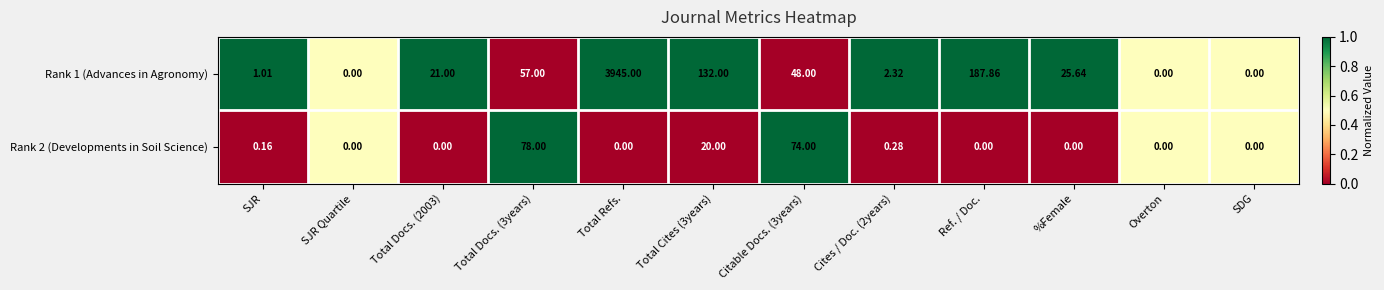

Is the value of Rank 2 (Developments in Soil Science) at %Female greater than the value of Rank 1 (Advances in Agronomy) at Citable Docs. (3years)?

No